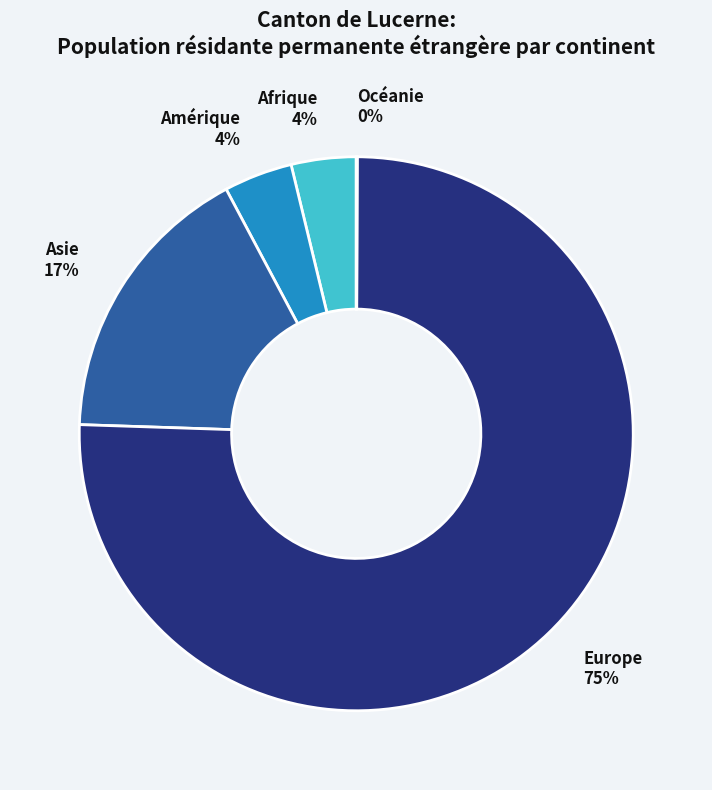

The Asie slice represents 17% of the pie. True or false?

True